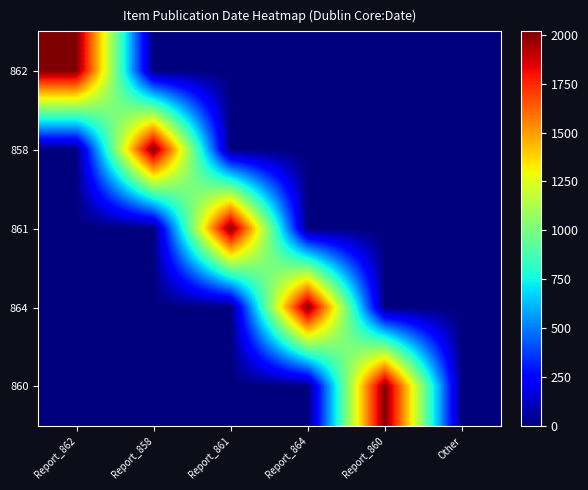

Which has a higher value, Other or Report_862?

Report_862